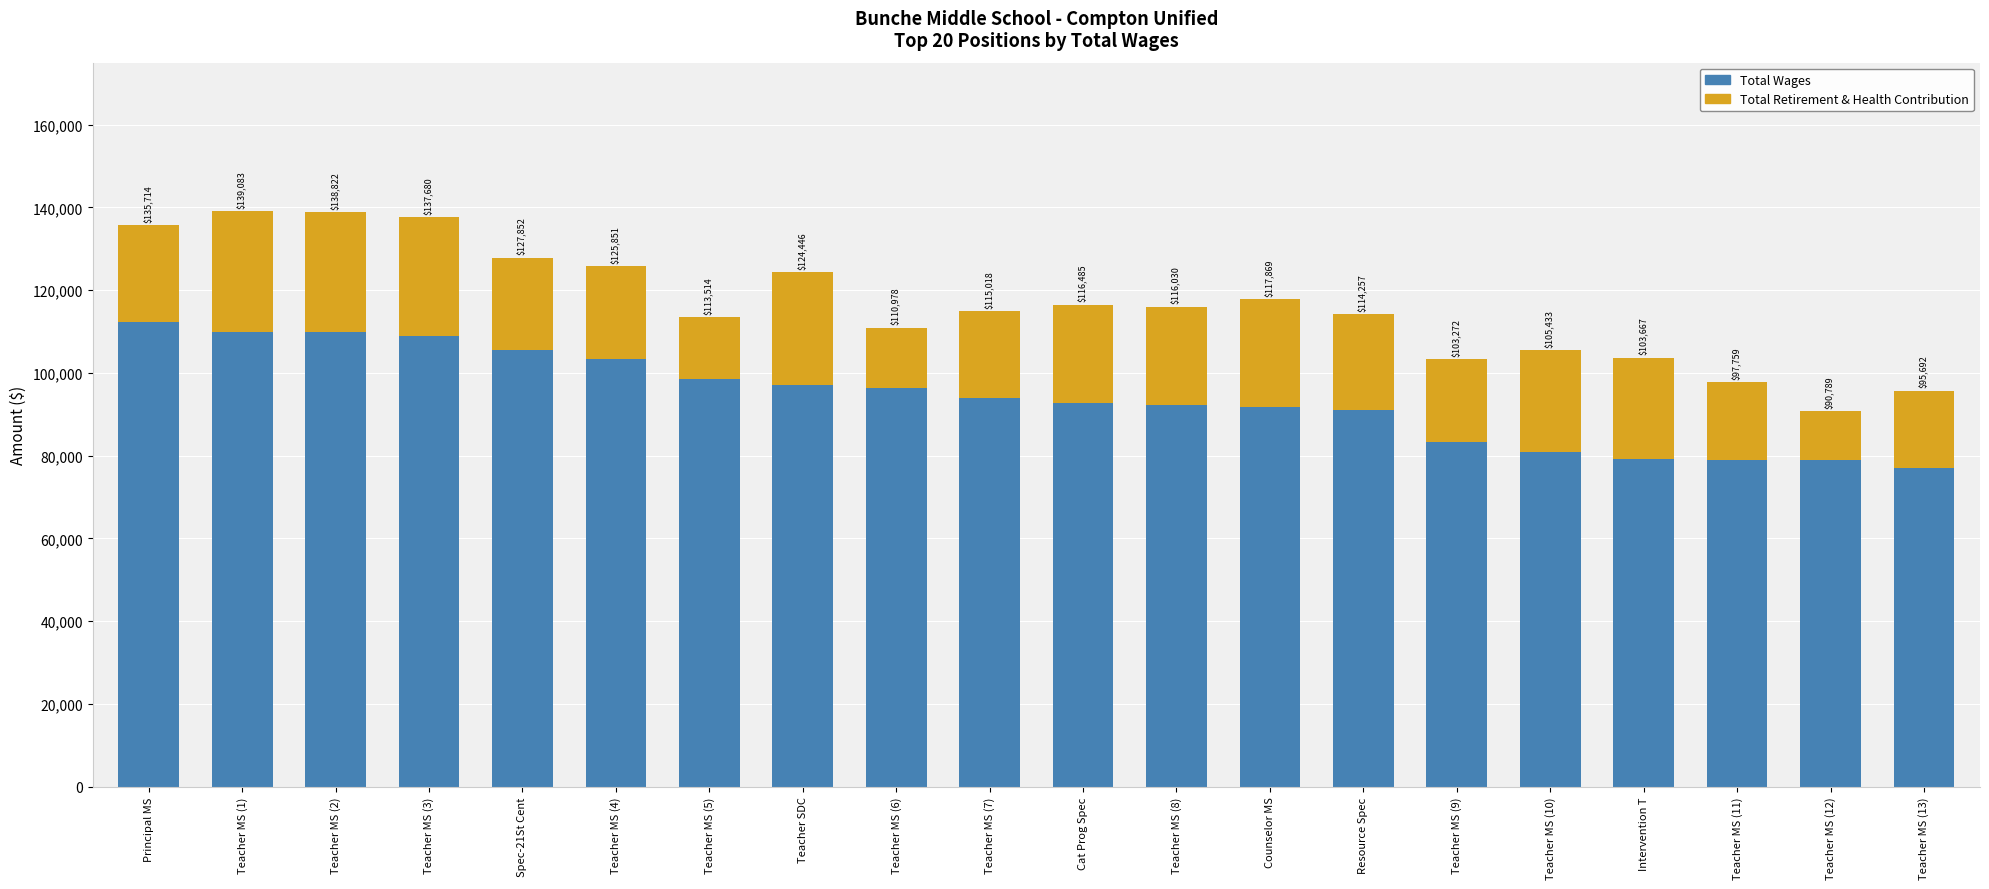

What is the label of the 11th bar from the left?

Cat Prog Spec